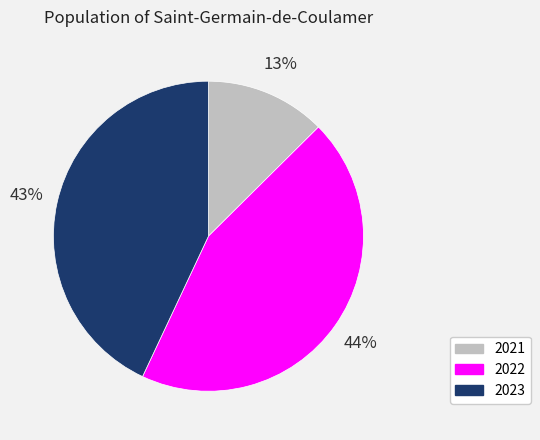

What is the largest slice in the pie chart?

2022